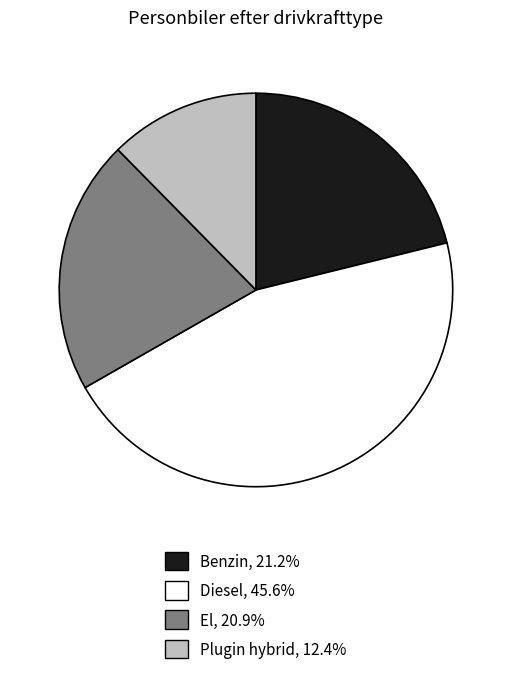

Which category has the smallest portion of the pie?

Plugin hybrid